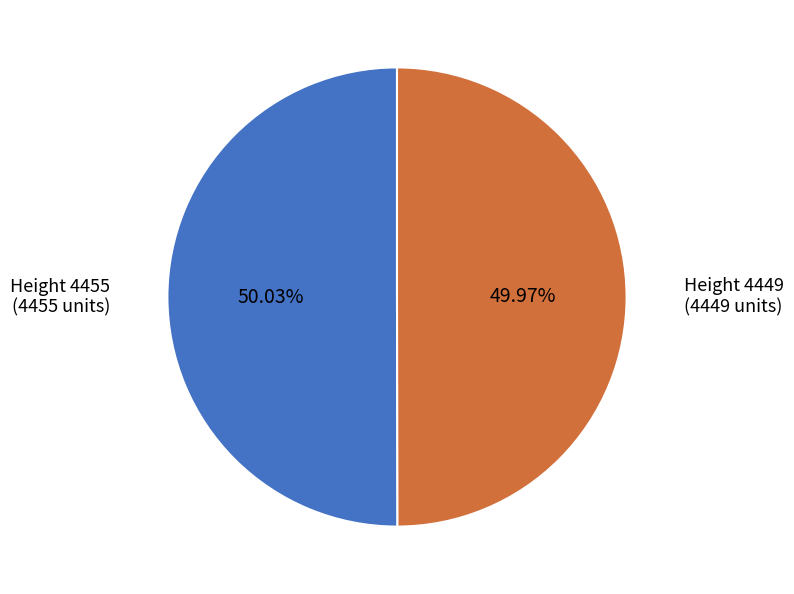

Is there a majority slice in this chart?

Yes